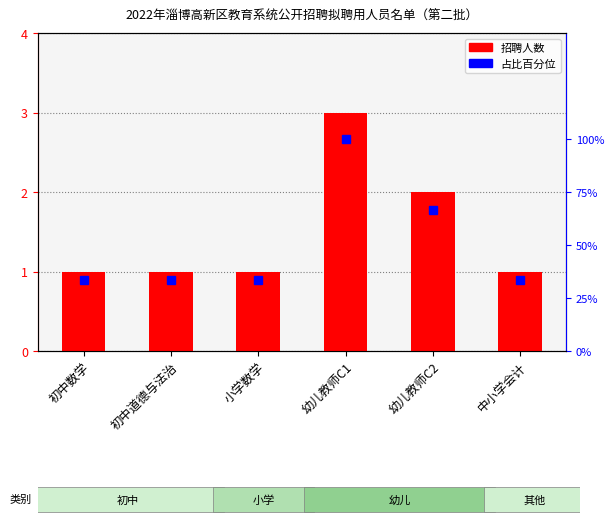

Where is 招聘人数 nearest to the value 2?

幼儿教师C2